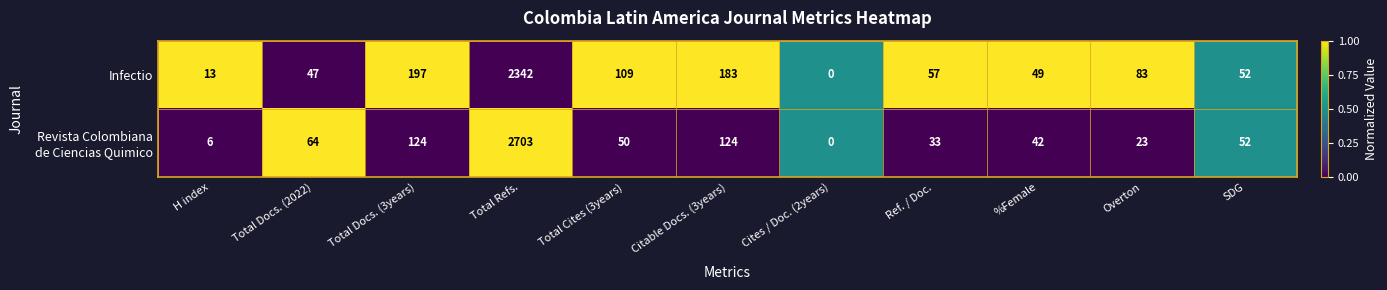

Read the Infectio value at Total Docs. (3years), to the nearest 50.

200